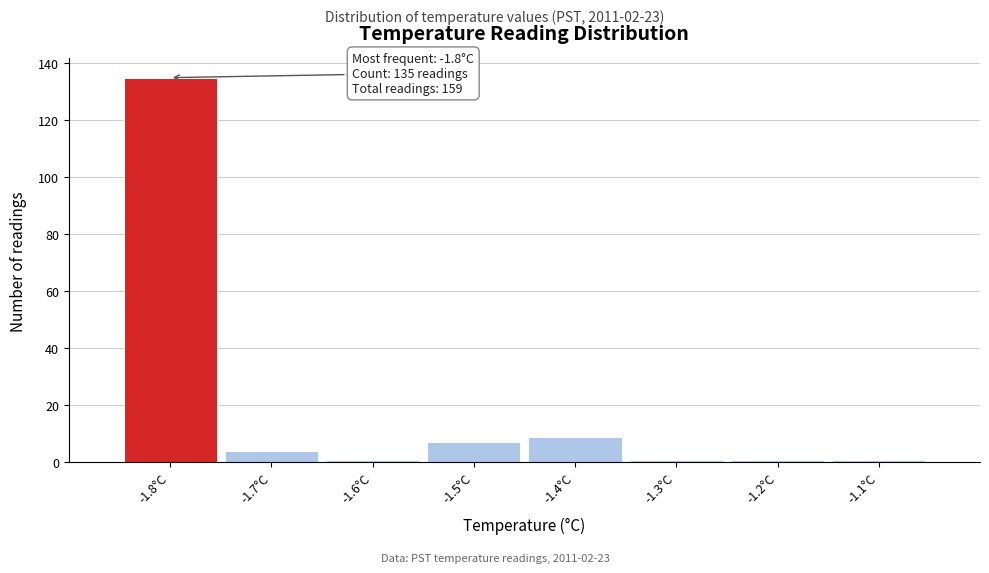

Over which range of the x-axis is the bar tallest?

-1.85 to -1.75